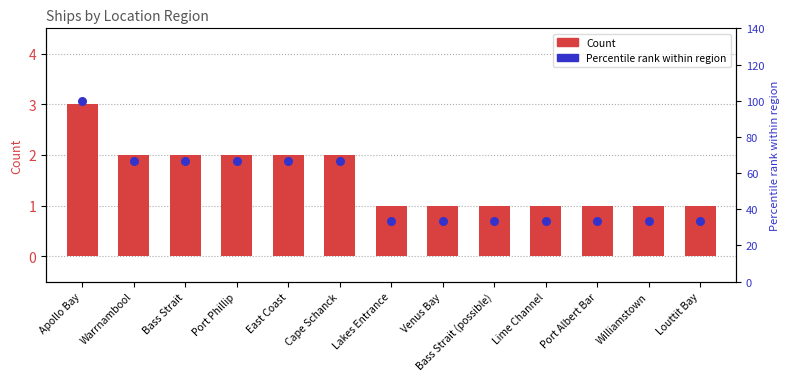

Which series has the largest Y range (max minus min)?

Percentile rank